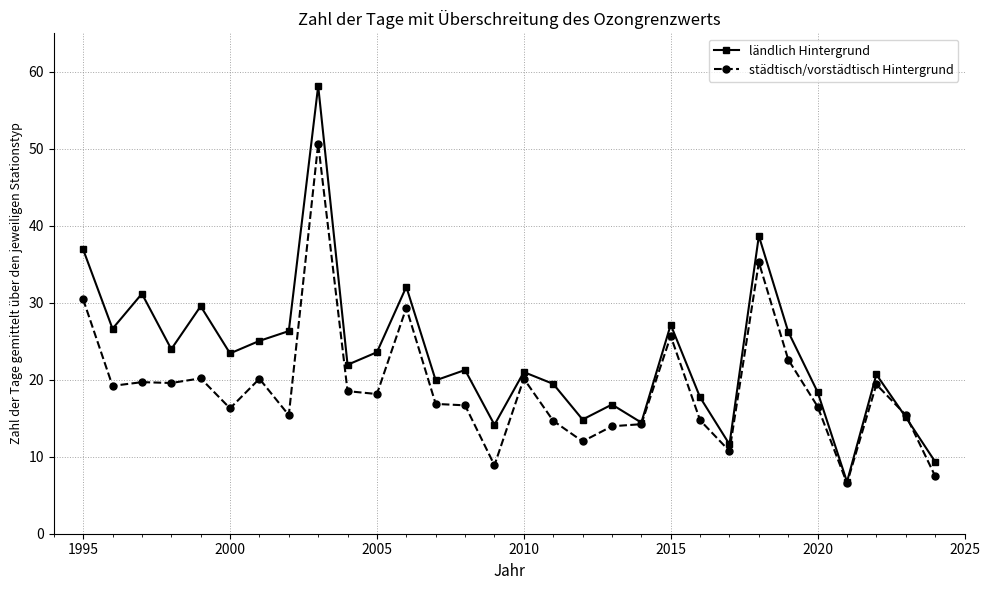

What is the minimum value for ländlich Hintergrund?

6.7